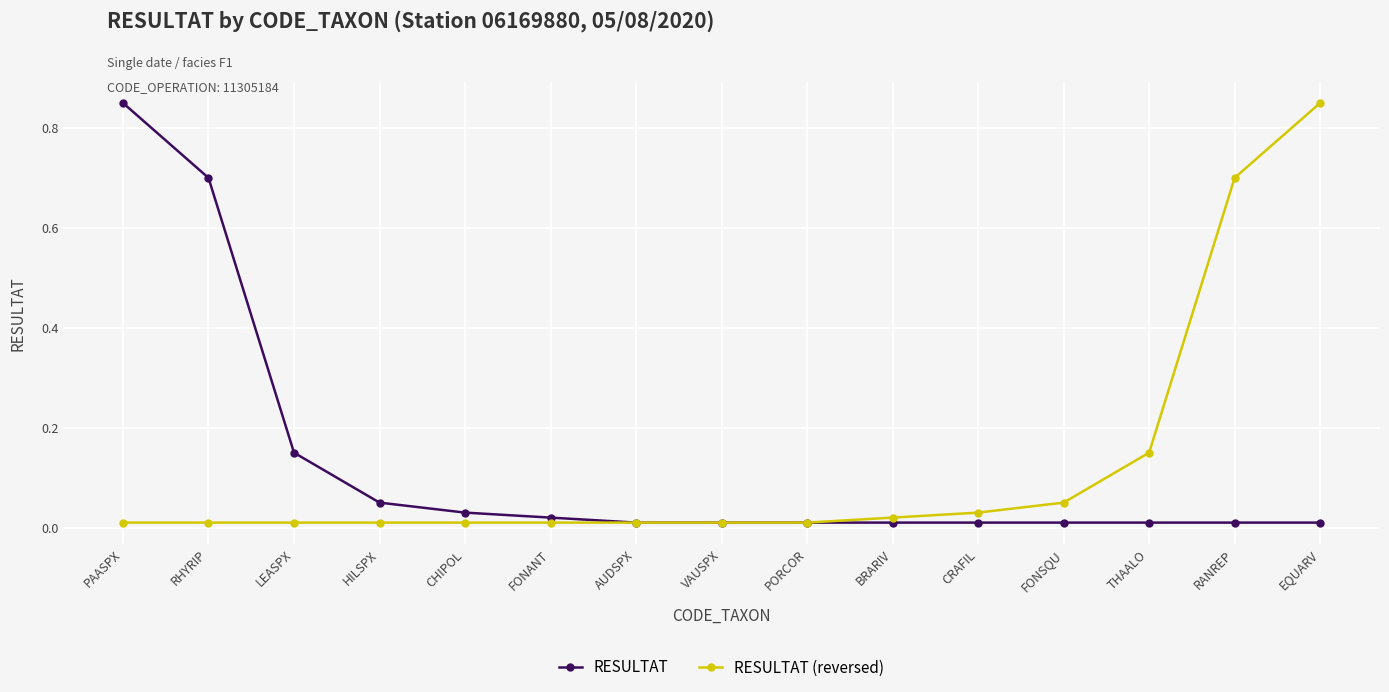

Rank the series at FONSQU from lowest to highest value.

RESULTAT, RESULTAT (reversed)